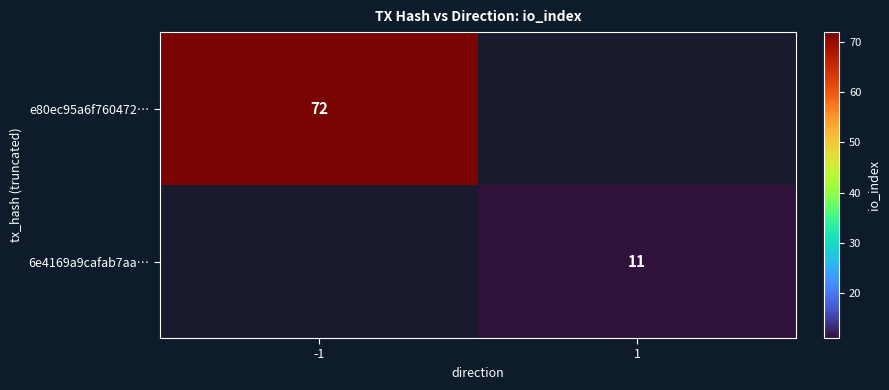

Is it true that 6e4169a9cafab7aa… equals 5 at 1?

False